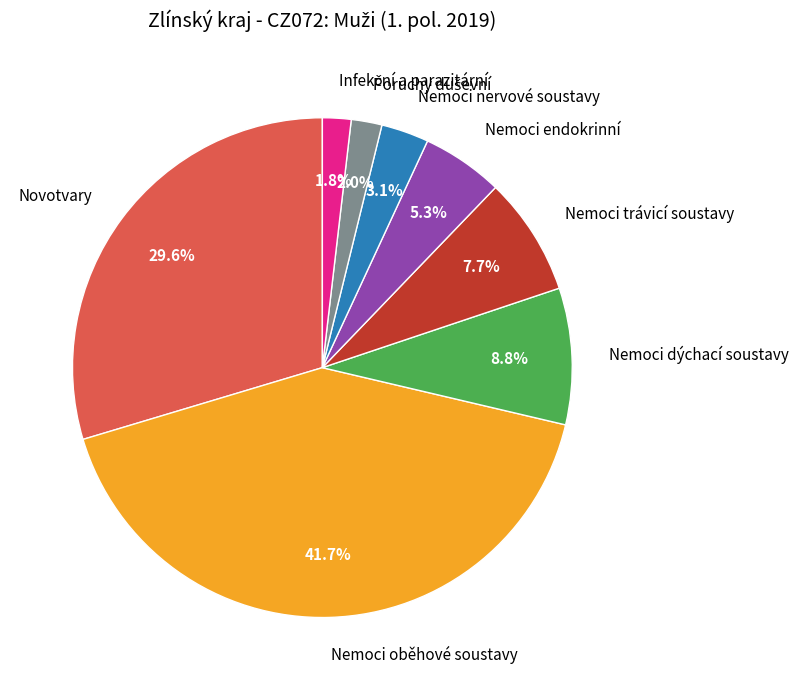

Is the sum of Novotvary and Nemoci dýchací soustavy greater than half?

No